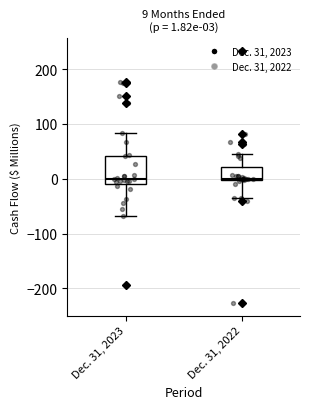

Comparing the boxes themselves (not the whiskers), which one is the tallest?

Dec. 31, 2023